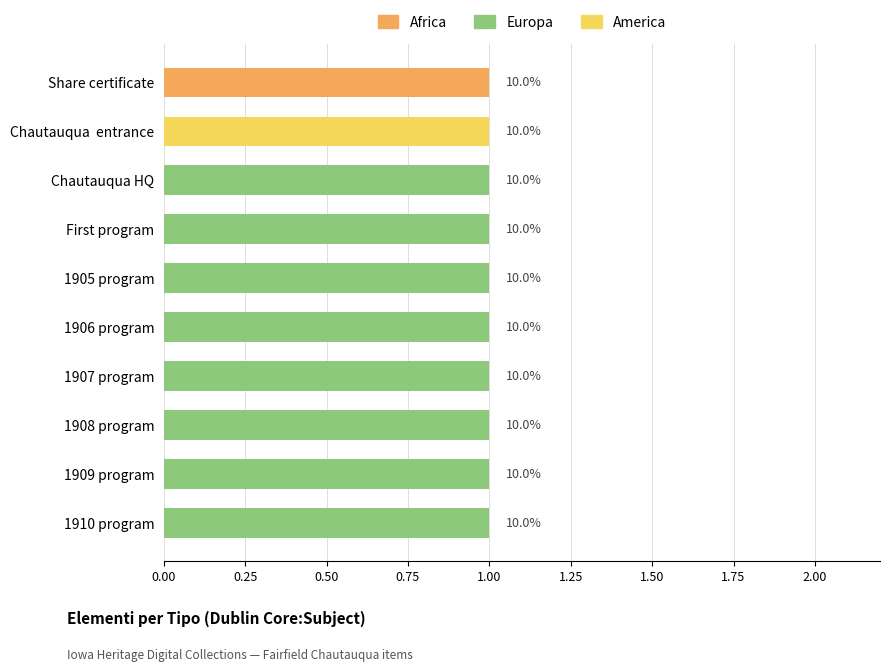

Is it true that Africa equals -1 at Chautauqua  entrance?

False